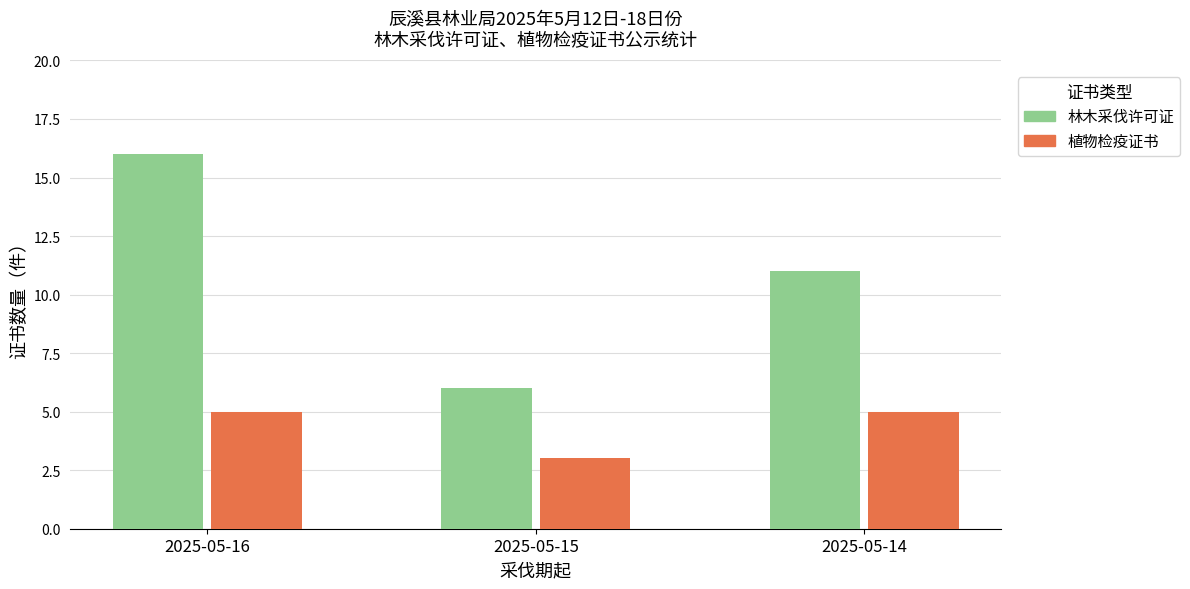

How many groups of bars are there?

3